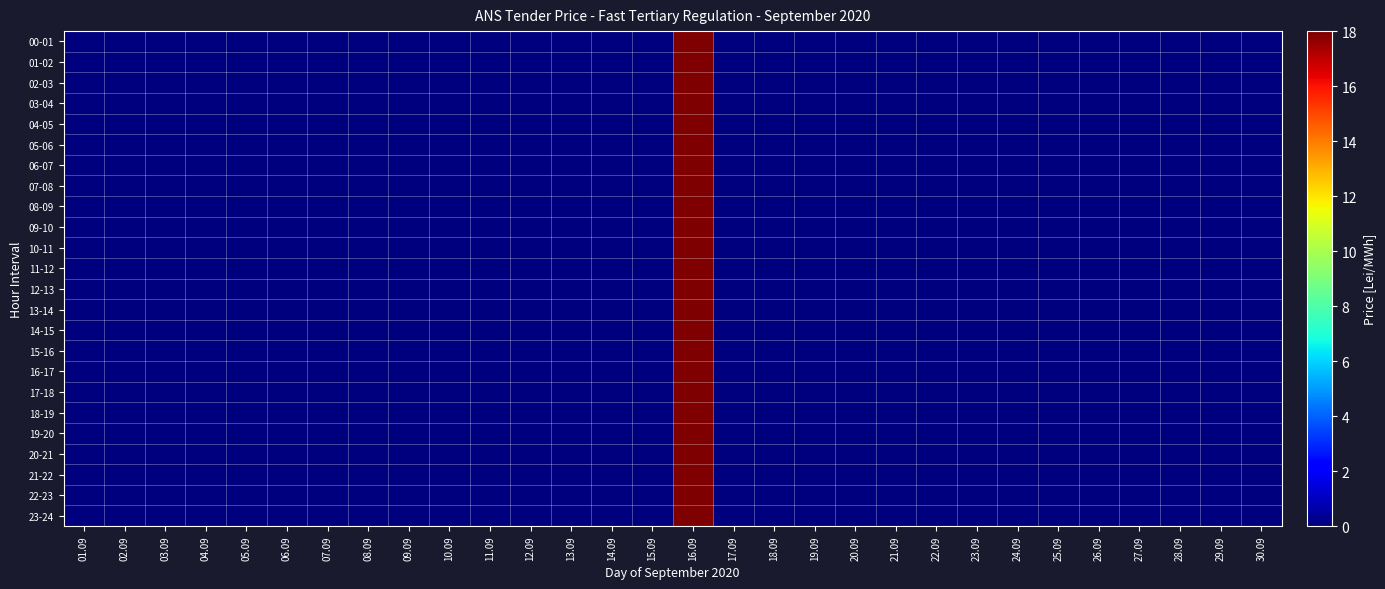

Between 30.09 and 21.09, which is larger?

30.09